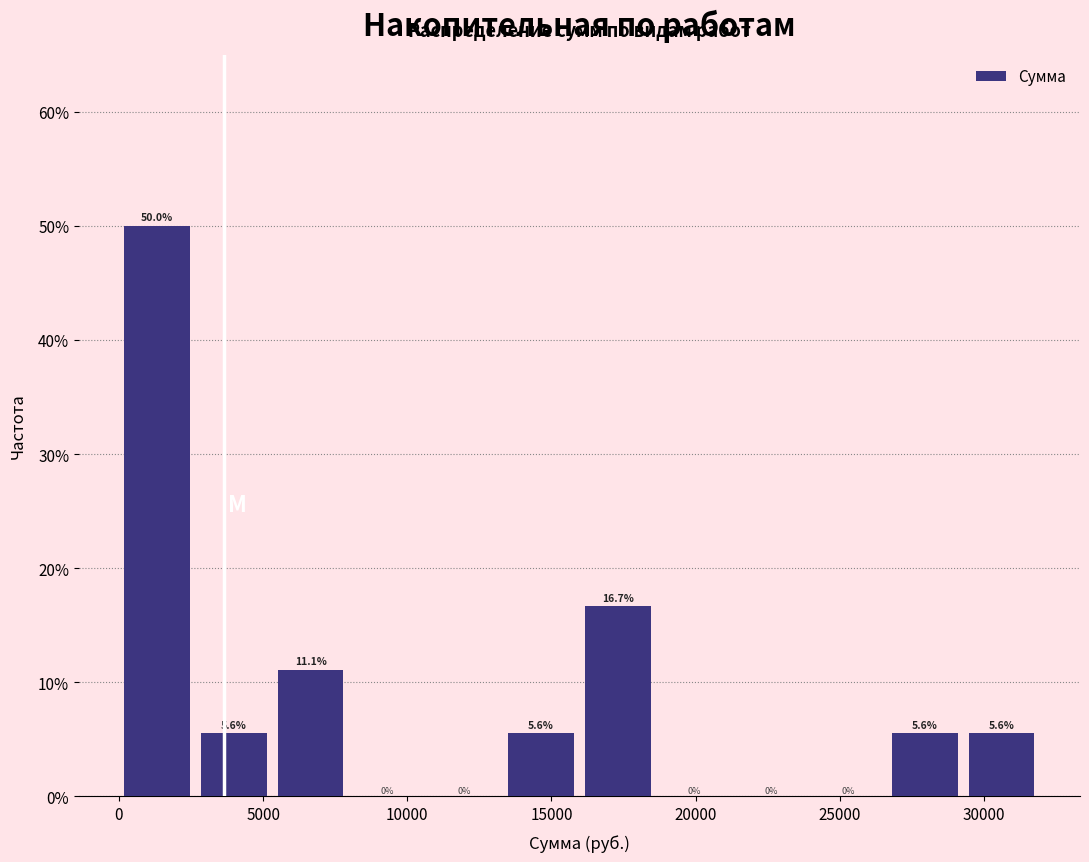

Over which range of the x-axis is the bar tallest?

0 to 3000